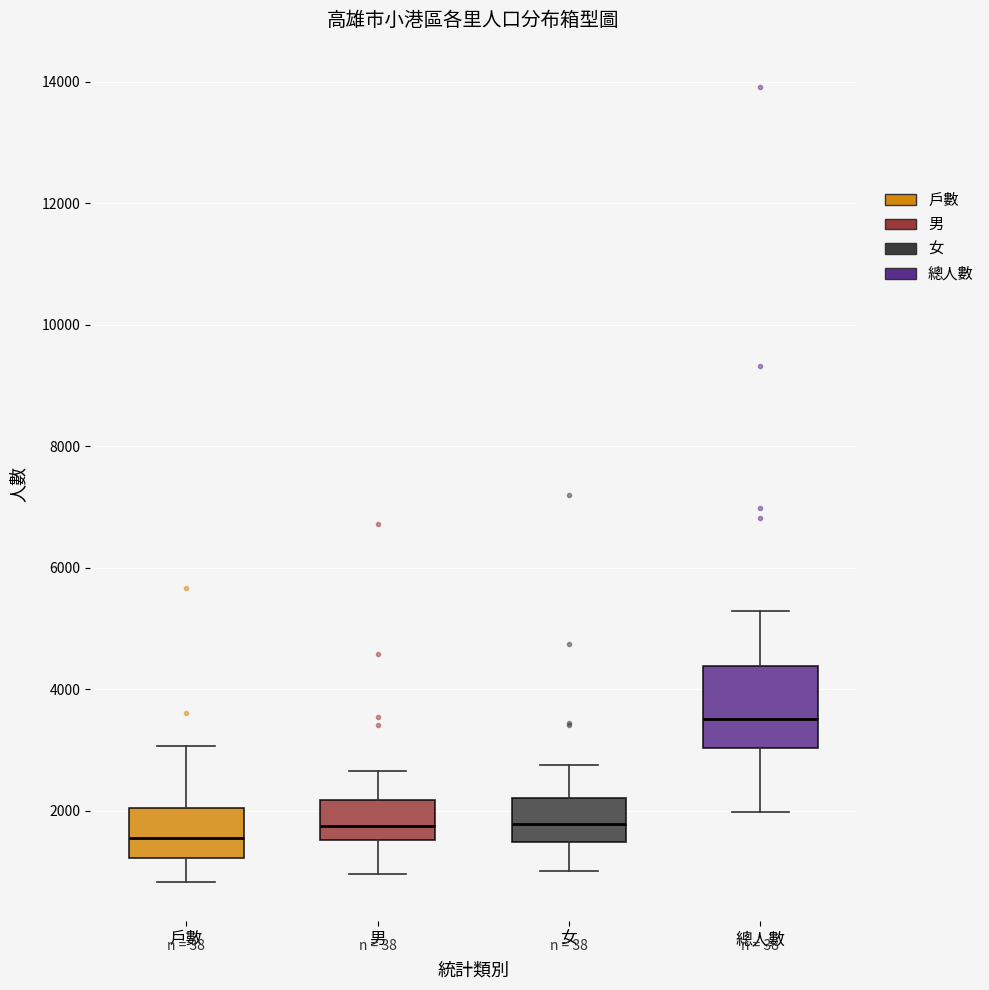

Where does the upper whisker of the box for 總人數 end on the y-axis? The values are not printed on the chart, so give them approximately, as read against the axis.

5200